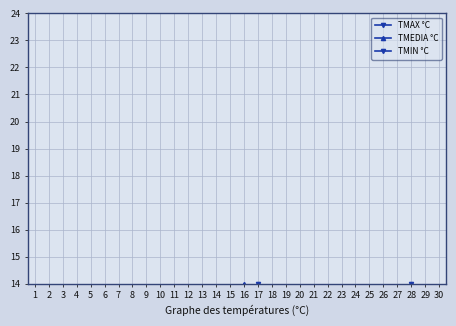

The value of TMEDIA °C at 25 is 2. True or false?

False